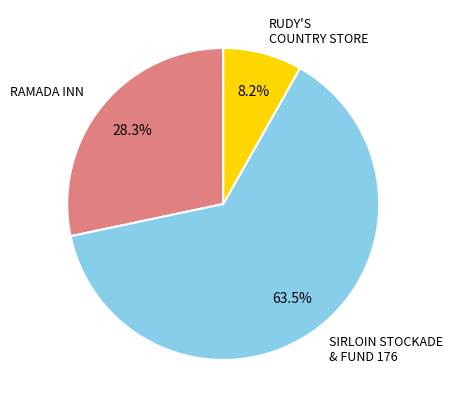

What is the largest slice in the pie chart?

SIRLOIN STOCKADE & FUND 176